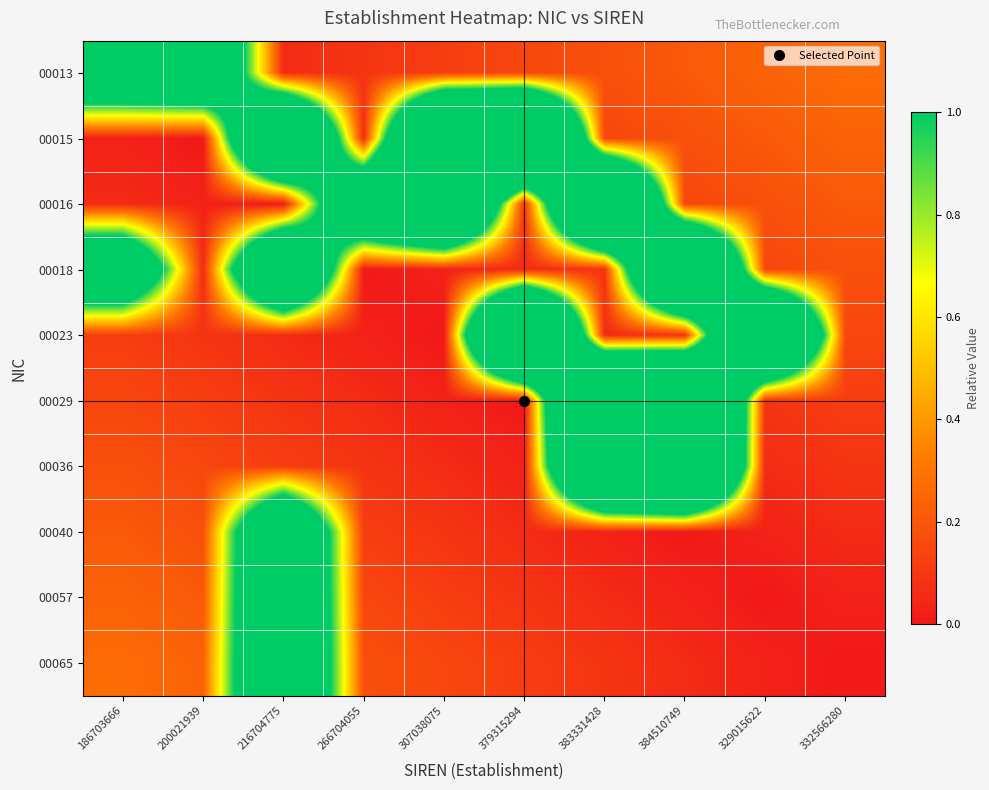

Reading right to left, extract all data points from this chart.

00013: 332566280=0.3	329015622=0.2	384510749=0.2	383331428=0.2	379315294=0.1	307038075=0.1	266704055=0.1	216704775=0.1	200021939=2.0	186703666=1.9
00015: 332566280=0.2	329015622=0.2	384510749=0.2	383331428=0.1	379315294=3.8	307038075=3.5	266704055=0.1	216704775=3.1	200021939=0.0	186703666=0.0
00016: 332566280=0.2	329015622=0.2	384510749=0.1	383331428=3.4	379315294=0.1	307038075=3.1	266704055=2.2	216704775=0.0	200021939=0.0	186703666=0.1
00018: 332566280=0.2	329015622=0.1	384510749=3.3	383331428=0.1	379315294=0.1	307038075=0.0	266704055=0.0	216704775=2.7	200021939=0.1	186703666=2.0
00023: 332566280=0.1	329015622=3.3	384510749=0.1	383331428=0.1	379315294=3.8	307038075=0.0	266704055=0.0	216704775=0.1	200021939=0.1	186703666=0.1
00029: 332566280=0.1	329015622=0.1	384510749=3.8	383331428=3.8	379315294=0.0	307038075=0.0	266704055=0.1	216704775=0.1	200021939=0.1	186703666=0.1
00036: 332566280=0.1	329015622=0.1	384510749=3.8	383331428=3.3	379315294=0.0	307038075=0.1	266704055=0.1	216704775=0.1	200021939=0.1	186703666=0.2
00040: 332566280=0.1	329015622=0.0	384510749=0.0	383331428=0.0	379315294=0.1	307038075=0.1	266704055=0.1	216704775=2.2	200021939=0.2	186703666=0.2
00057: 332566280=0.0	329015622=0.0	384510749=0.0	383331428=0.1	379315294=0.1	307038075=0.1	266704055=0.1	216704775=2.2	200021939=0.2	186703666=0.2
00065: 332566280=0.0	329015622=0.0	384510749=0.1	383331428=0.1	379315294=0.1	307038075=0.1	266704055=0.2	216704775=2.2	200021939=0.2	186703666=0.3